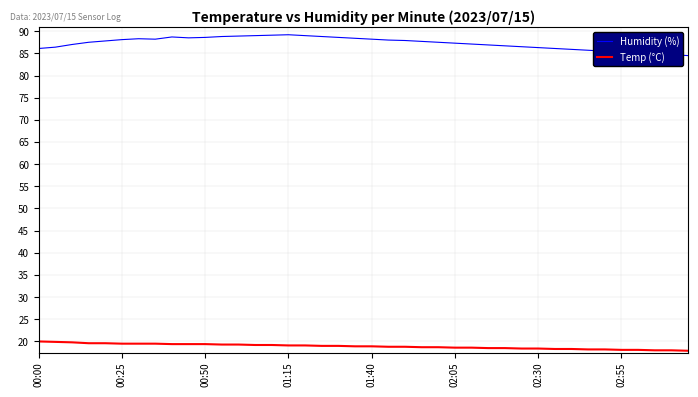

What is the minimum value shown in the chart?

17.9